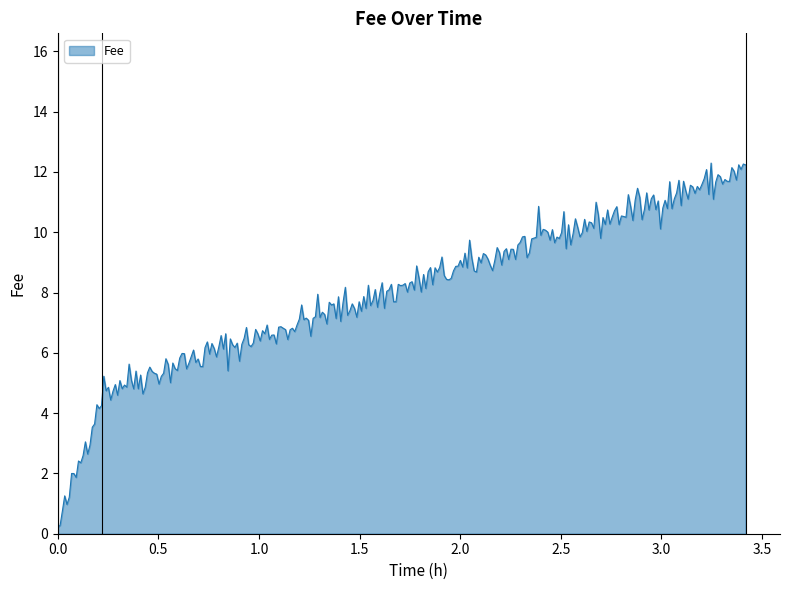

What is the greatest value displayed?

12.3